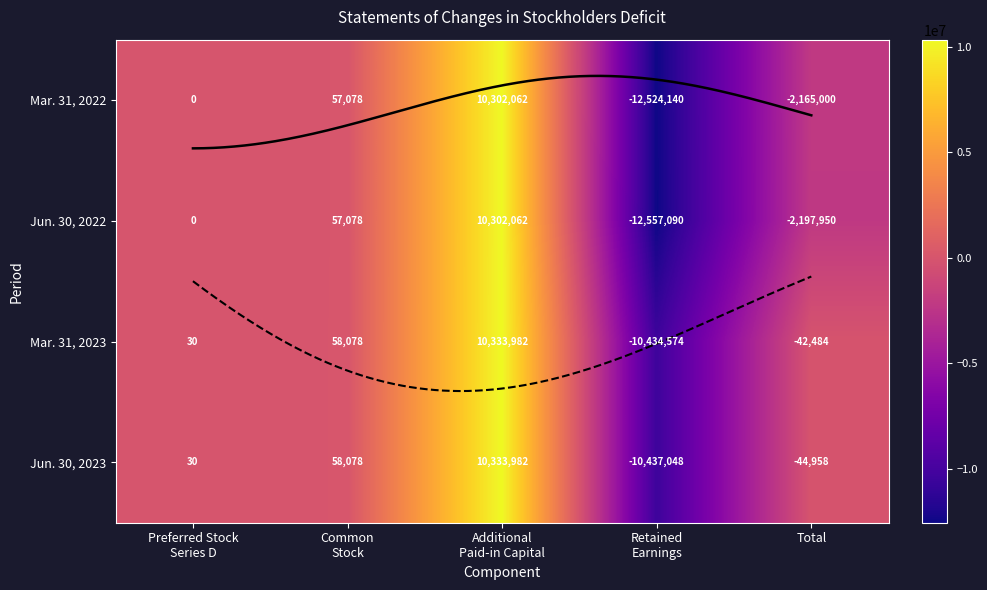

Which series has the largest total across all categories?

Mar. 31, 2023